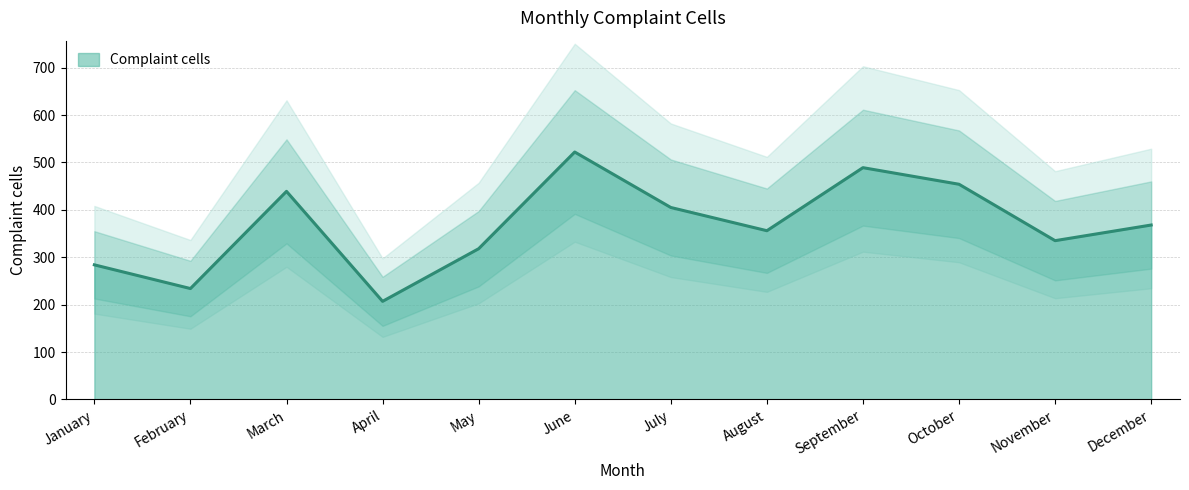

At which category does the data reach its first local valley?

February